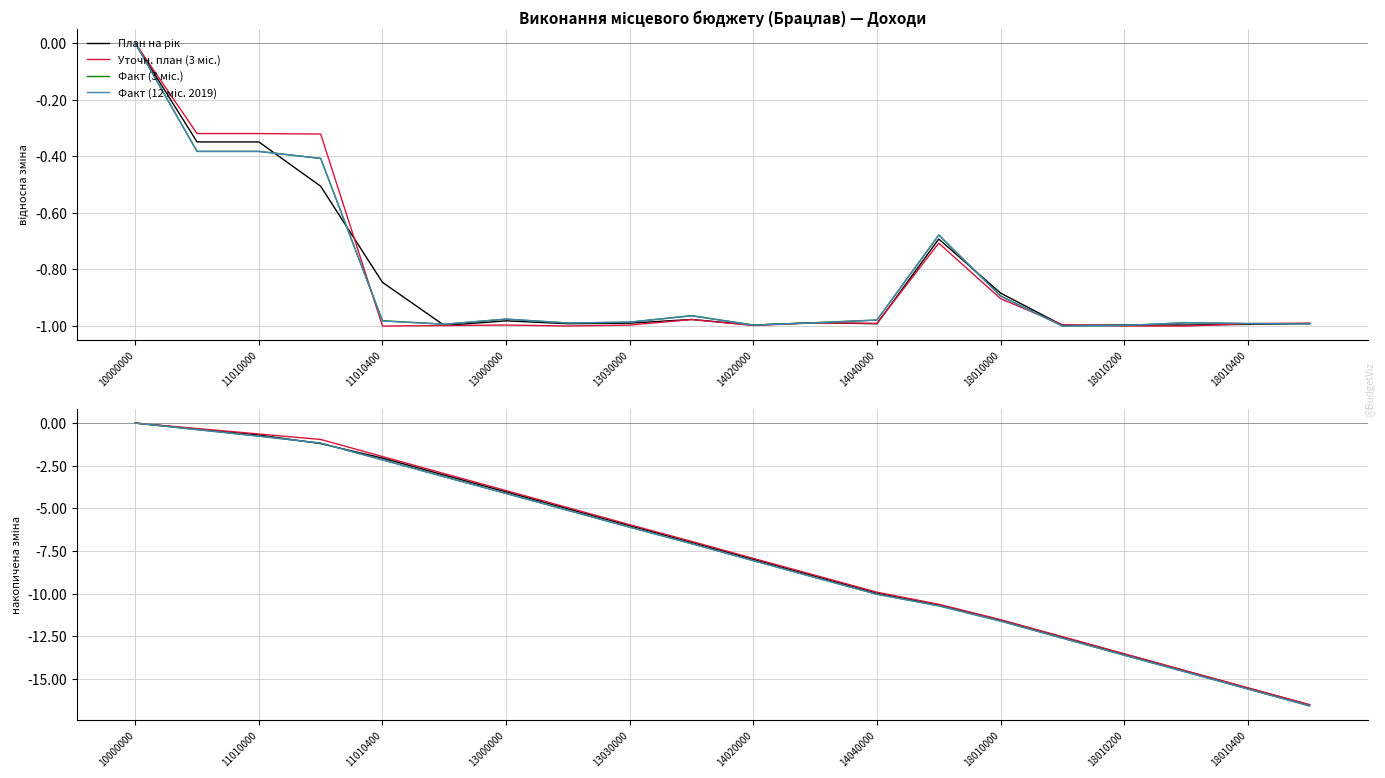

How many lines are shown in the chart?

4